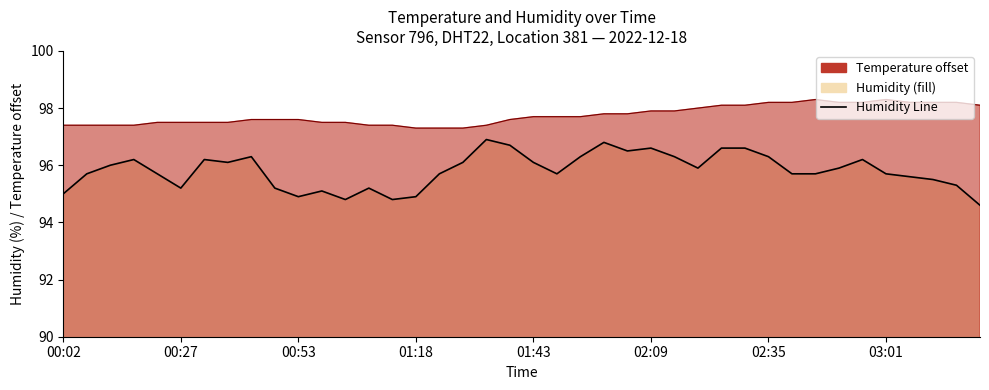

What is the minimum value shown in the chart?

94.6